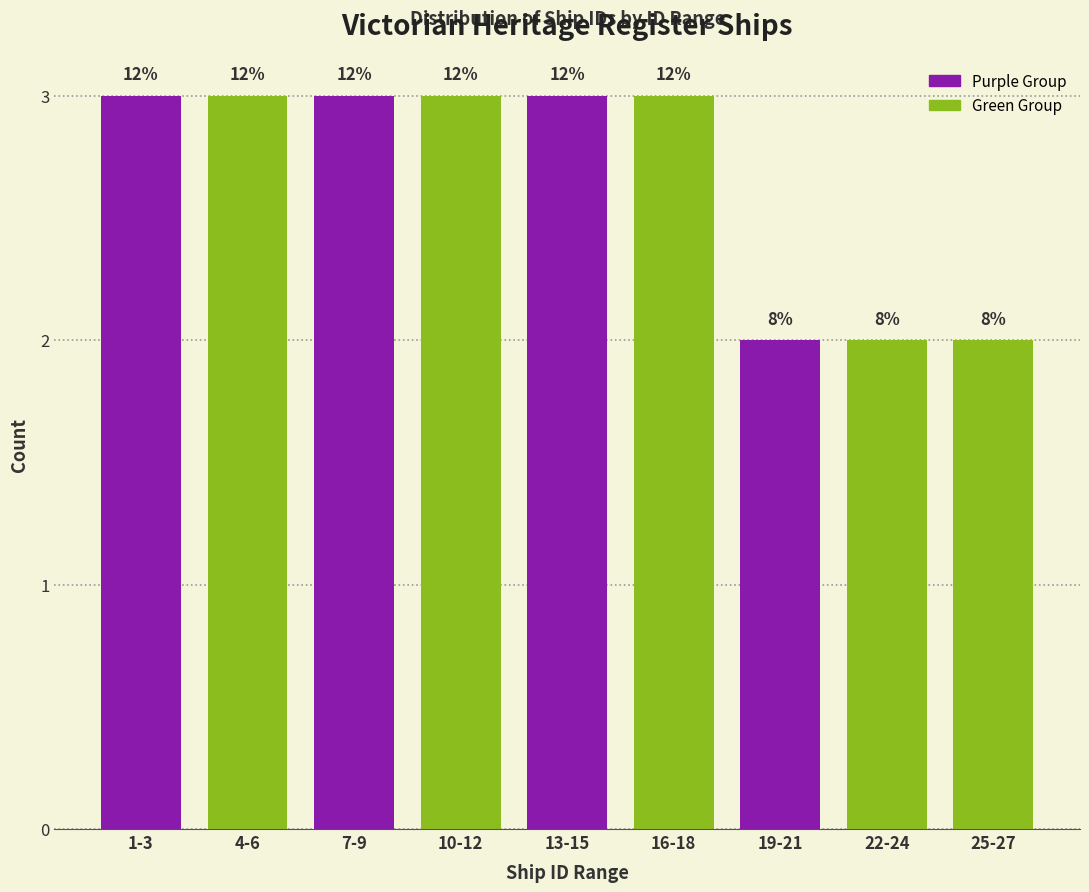

How many bars are there in total?

9